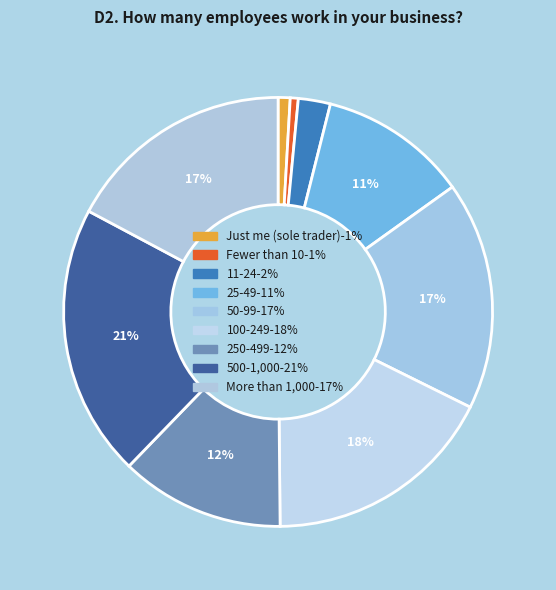

What is the largest slice in the pie chart?

500-1,000